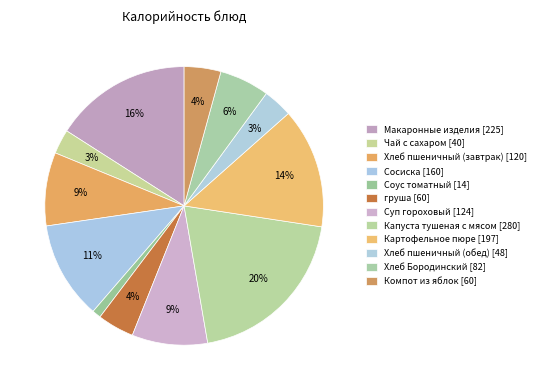

How many segments does this pie chart have?

12